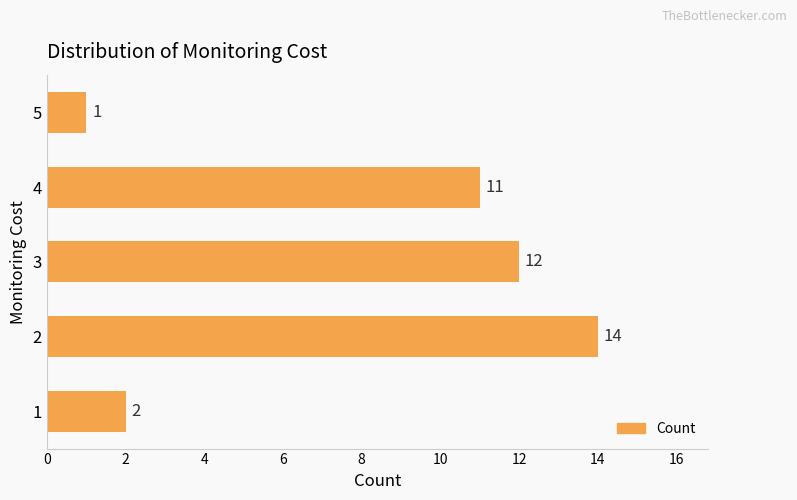

Rank the categories by value from highest to lowest.

2, 3, 4, 1, 5